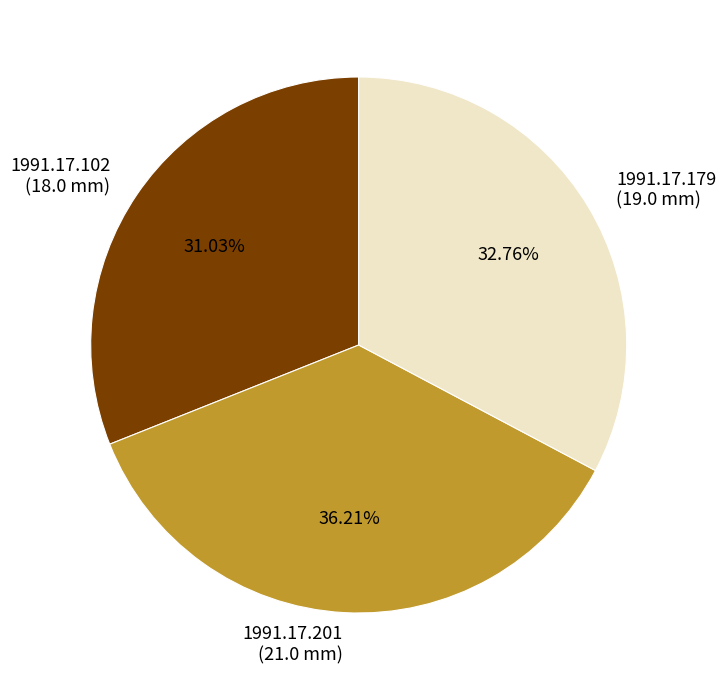

To the nearest percent, what is the average slice percentage?

33%